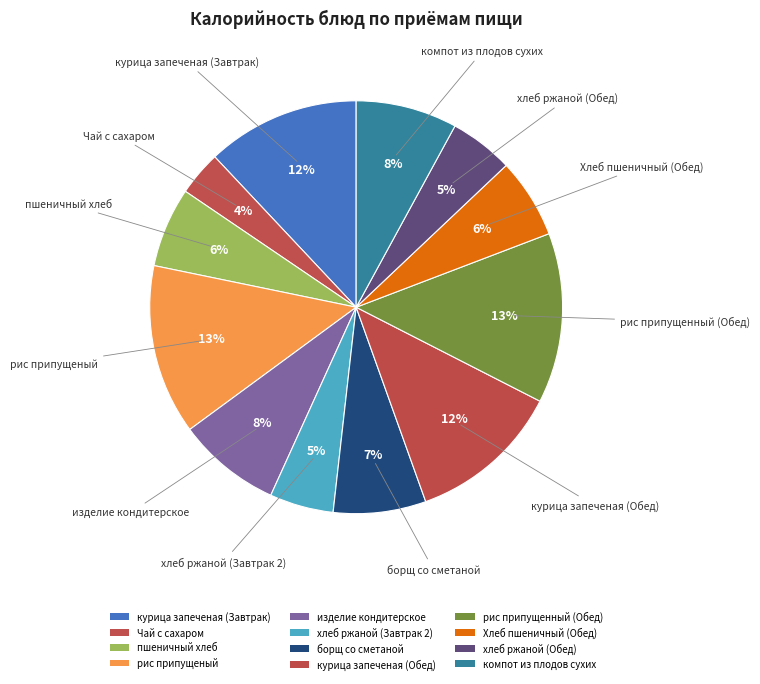

How many segments does this pie chart have?

12